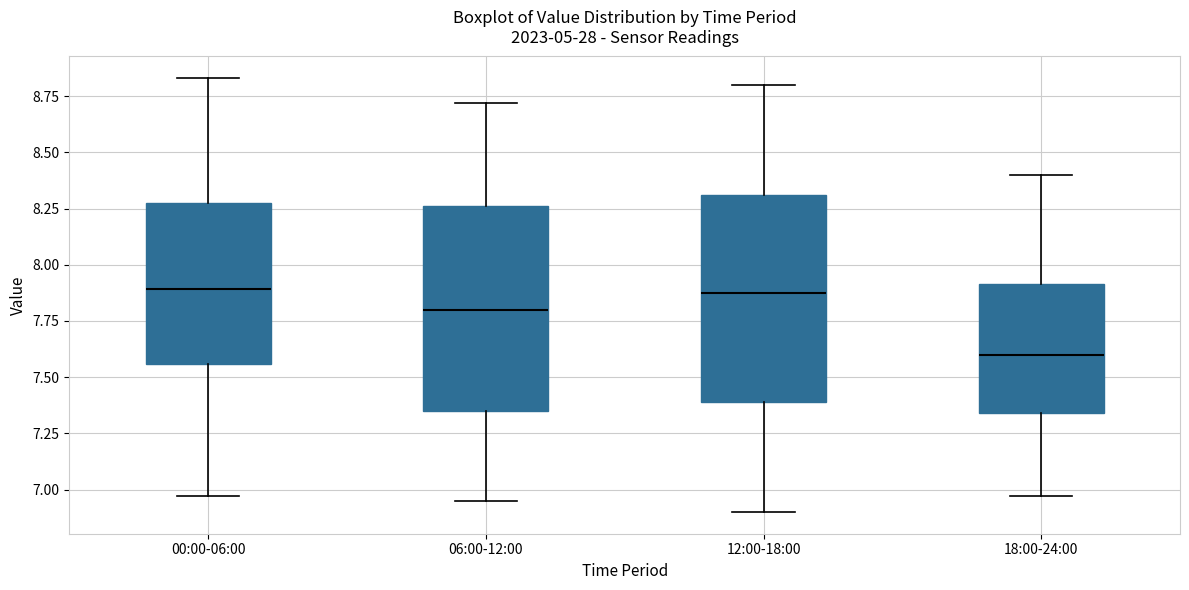

Which box's median line is the lowest?

18:00-24:00